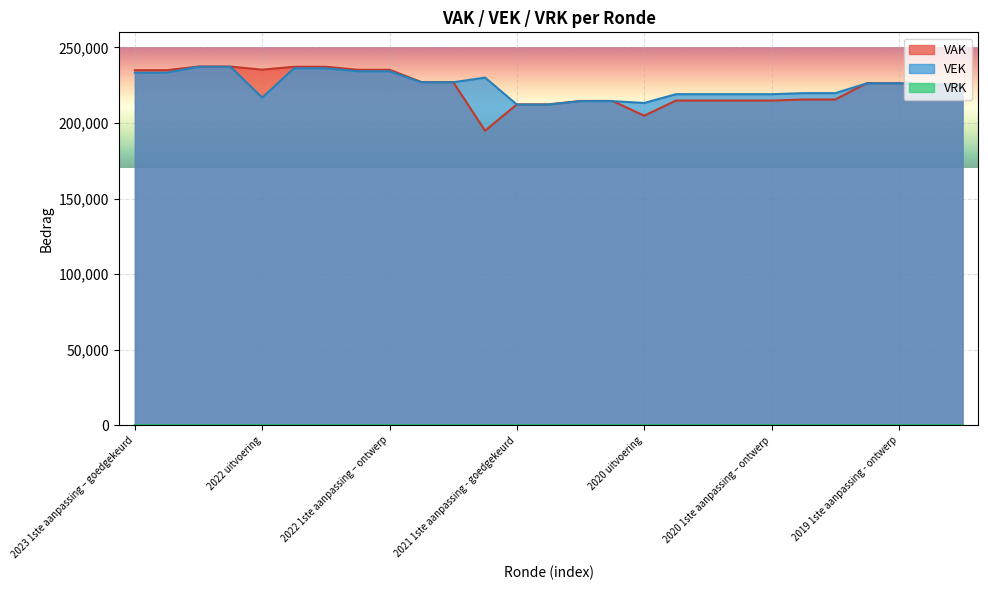

Which series has the largest total across all categories?

VEK